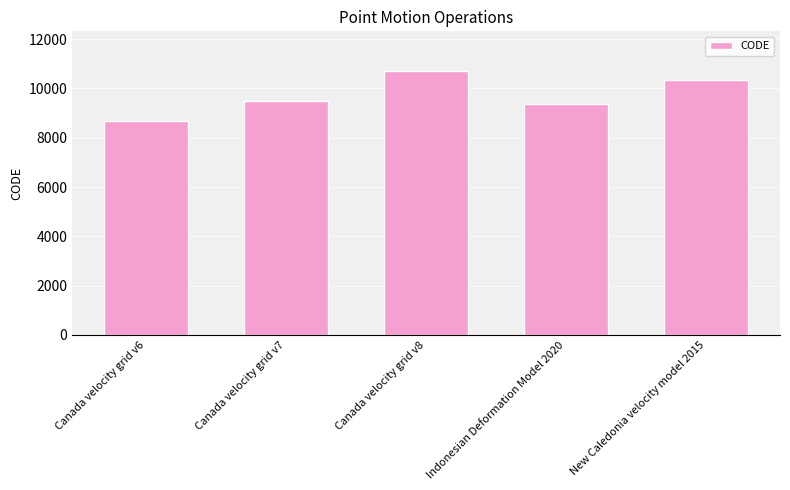

What is the maximum value shown in the chart?

10707